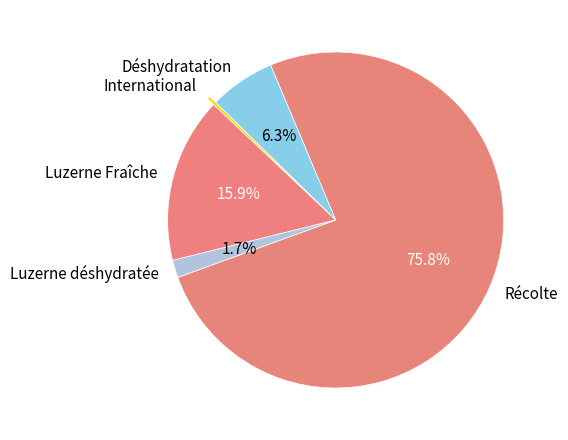

Is there any slice that represents more than half of the pie?

Yes